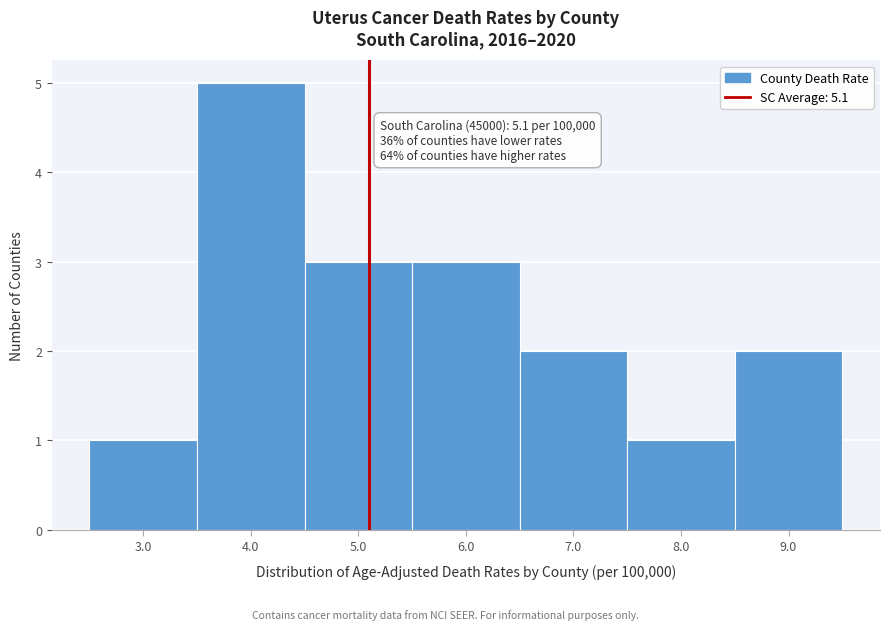

Over which range of the x-axis is the bar tallest?

3.5 to 4.5